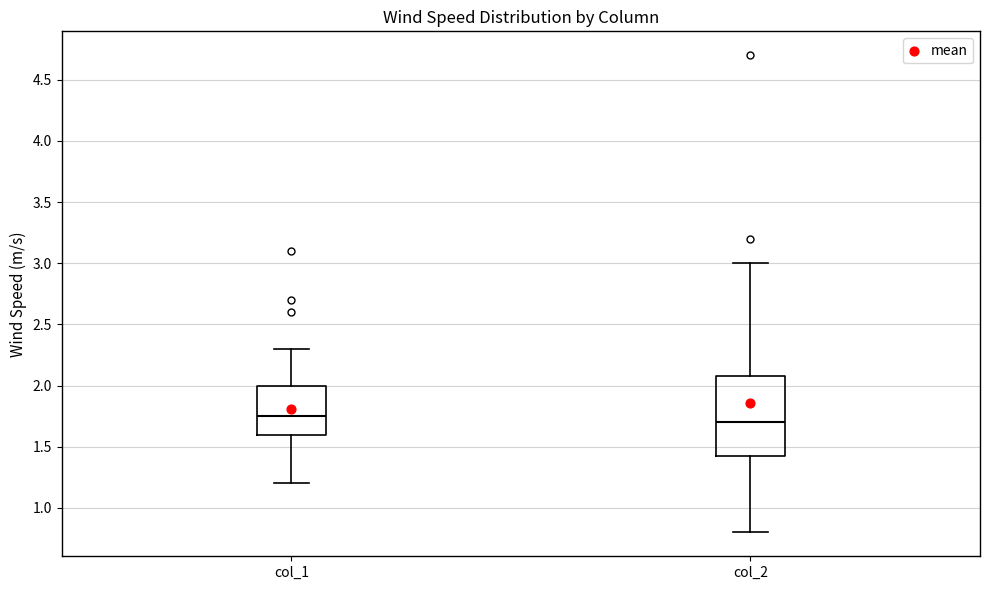

Reading left to right, read every box against the y-axis: the position of its median line, the range the box covers, and the ends of its whiskers. The values are not printed on the chart, so give them approximately, as read against the axis.

col_1: median 1.75, box 1.60 to 2.00, whiskers 1.20 to 2.30
col_2: median 1.70, box 1.45 to 2.10, whiskers 0.80 to 3.00